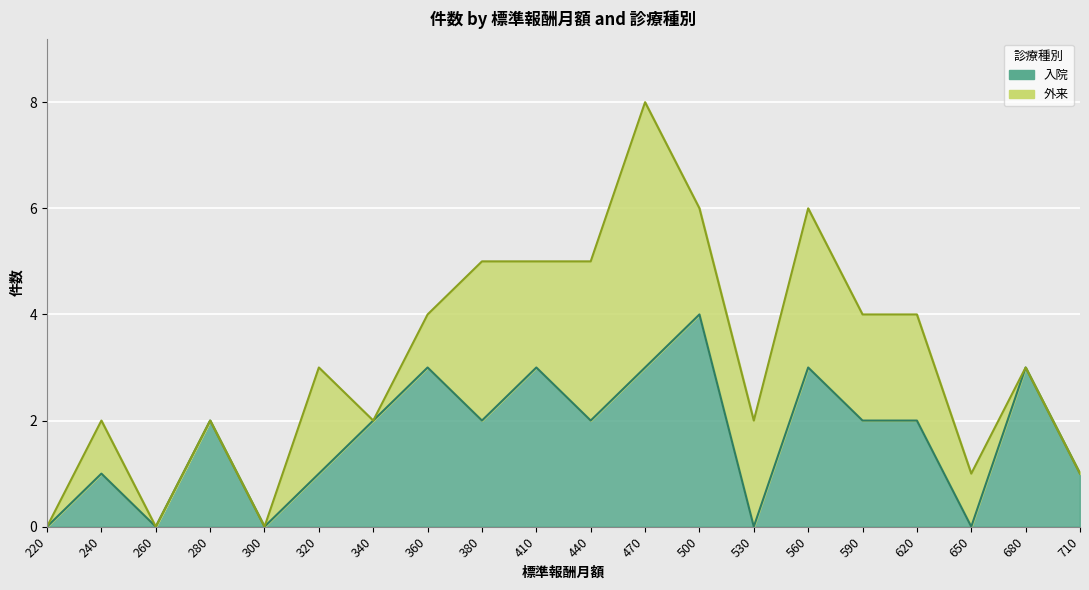

Count the values in the range 1 to 3.

14